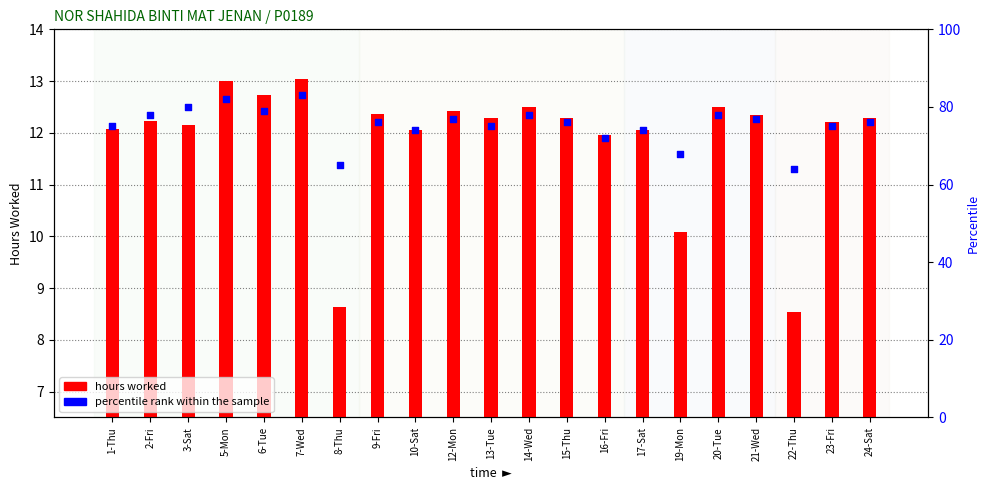

What is the total value across all series at 12-Mon?

89.4